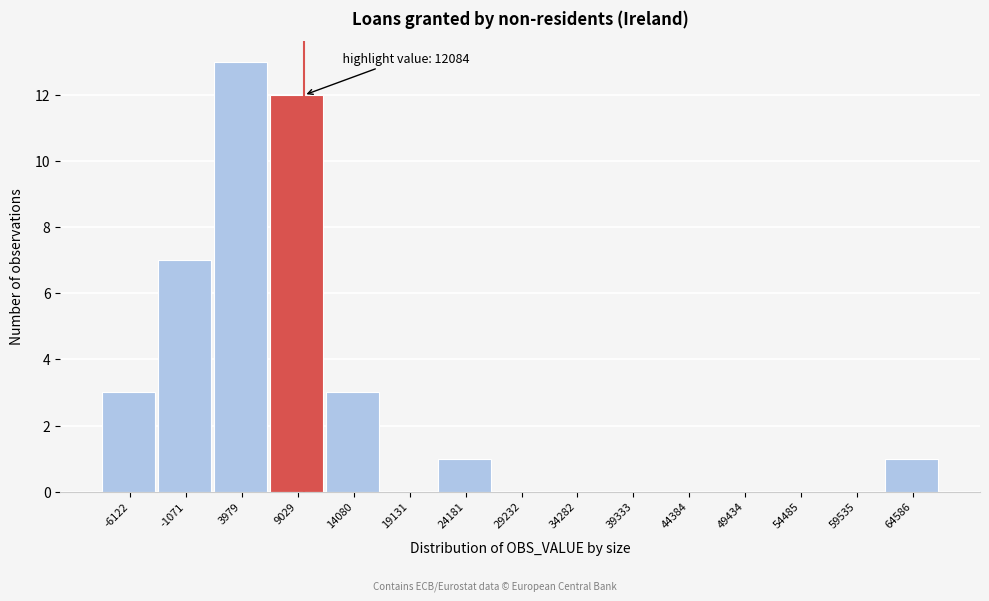

Reading left to right, what are all the values shown in this chart?

-6122=3	-1071=7	3979=13	9029=12	14080=3	19131=0	24181=1	29232=0	34282=0	39333=0	44384=0	49434=0	54485=0	59535=0	64586=1